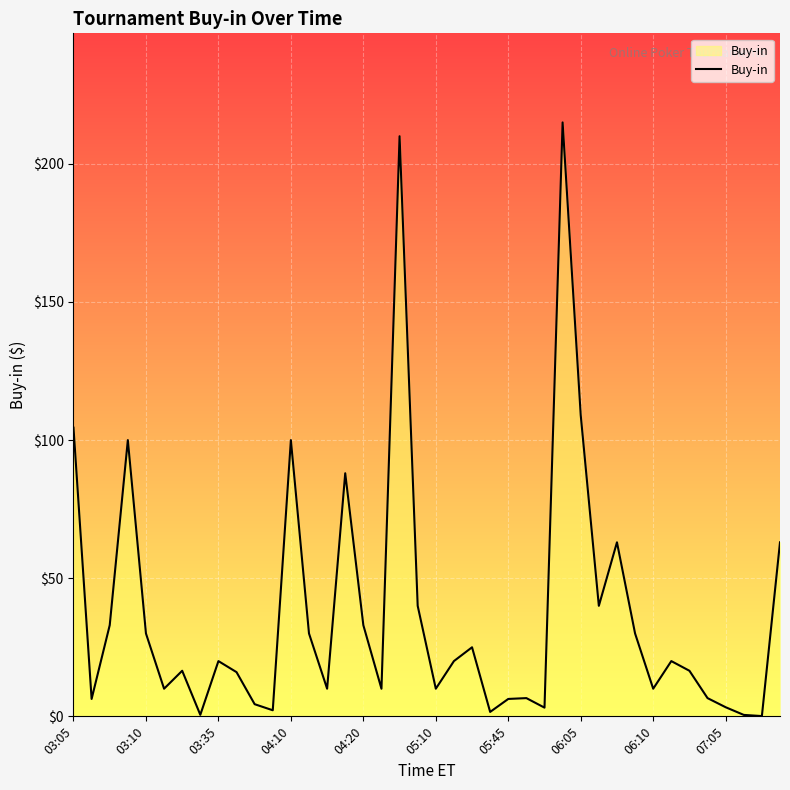

What is the maximum value shown in the chart?

215.0